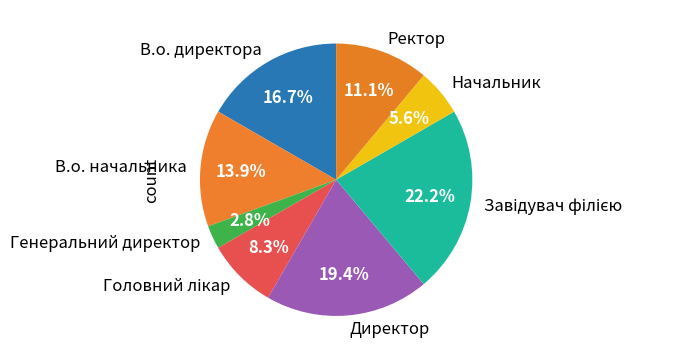

How many segments does this pie chart have?

8